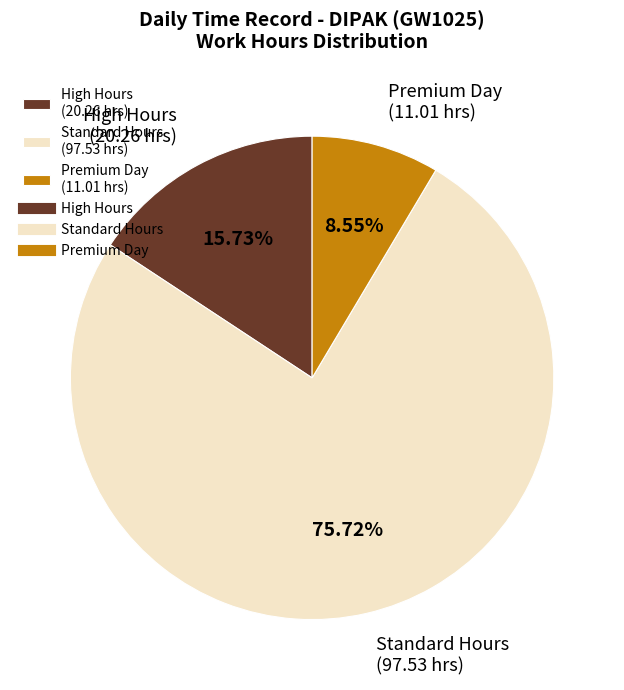

To the nearest percent, what is the difference between the largest and smallest slice percentages?

67%